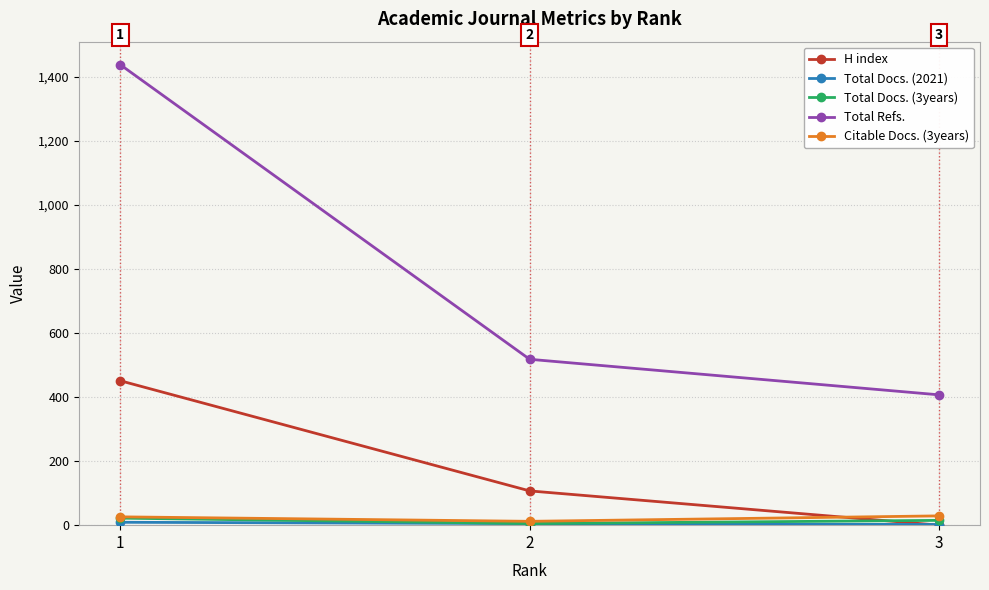

Which series has the largest total across all categories?

Total Refs.